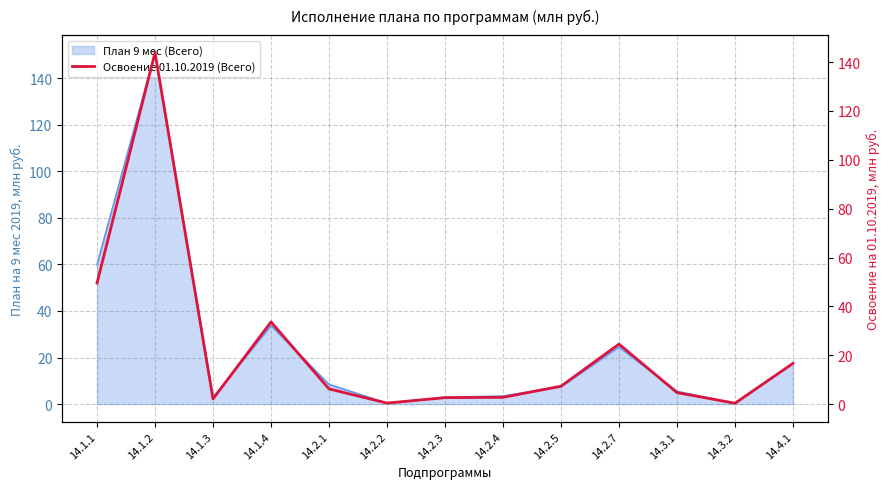

Where does the data first go above 6?

14.1.1